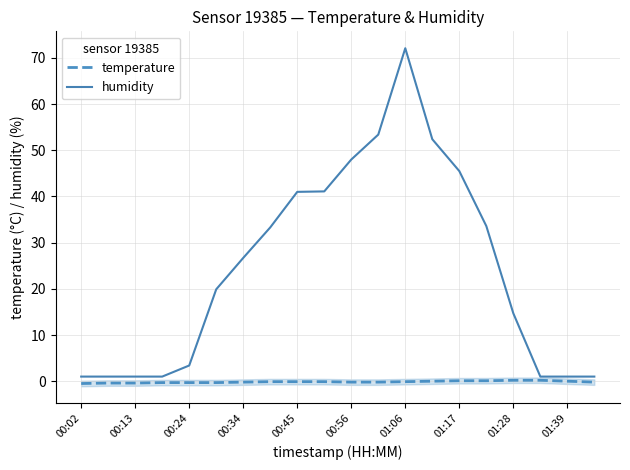

True or false: humidity has more than 2 points higher than both neighbors.

False